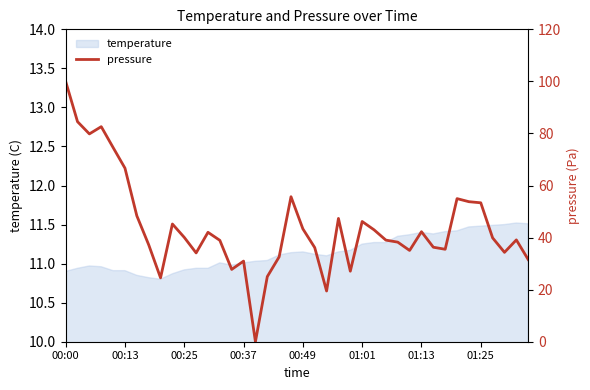

True or false: temperature has a value of 4.1 at 01:13.

False